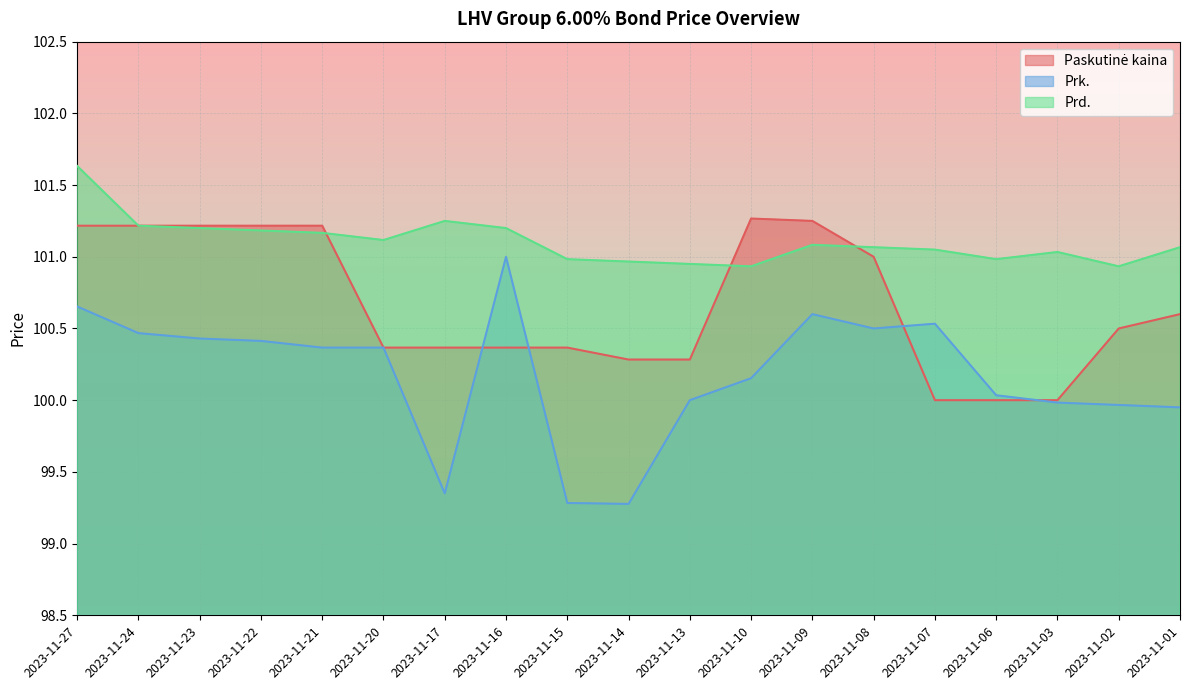

Where is Paskutinė kaina nearest to the value 100?

2023-11-07